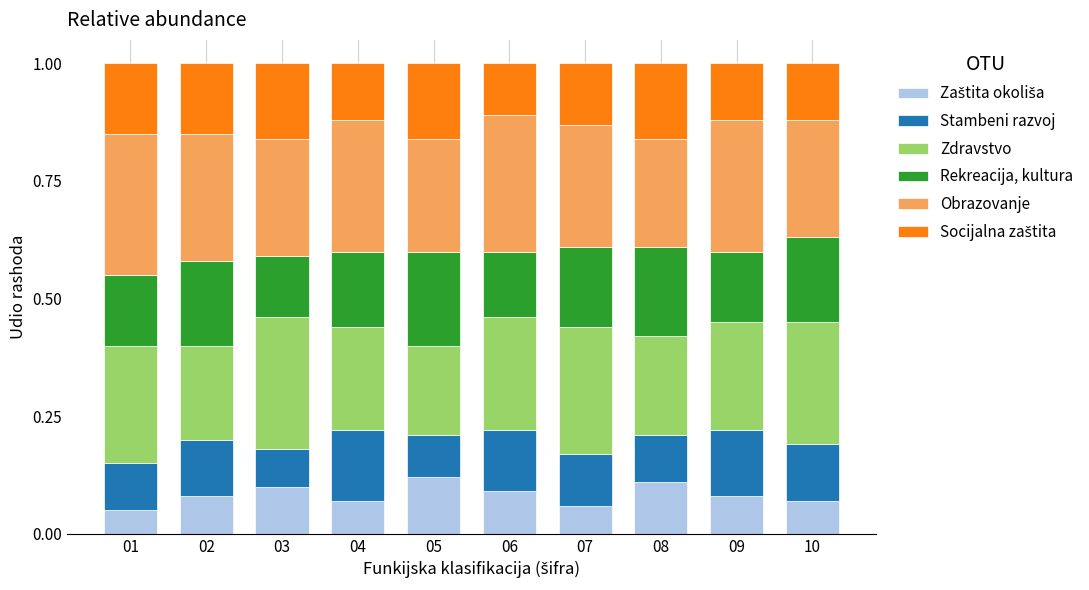

What is the value of the Zaštita okoliša bar at the 6th from the left?

0.1